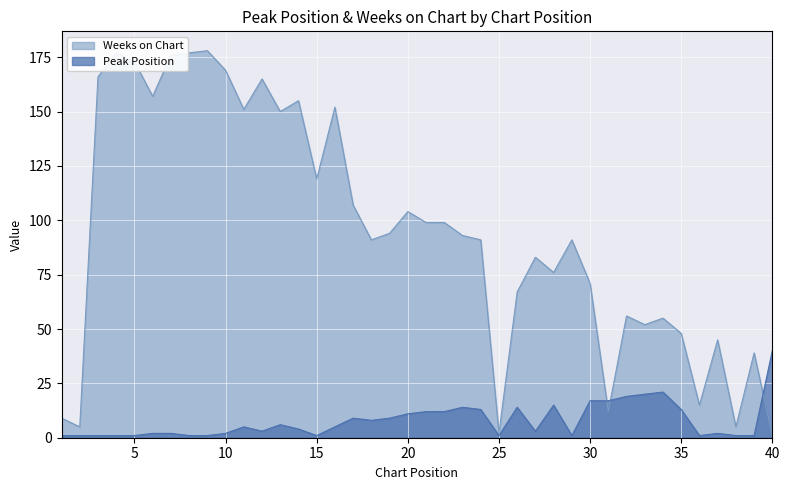

What is the difference between the highest and lowest values at 7?

174